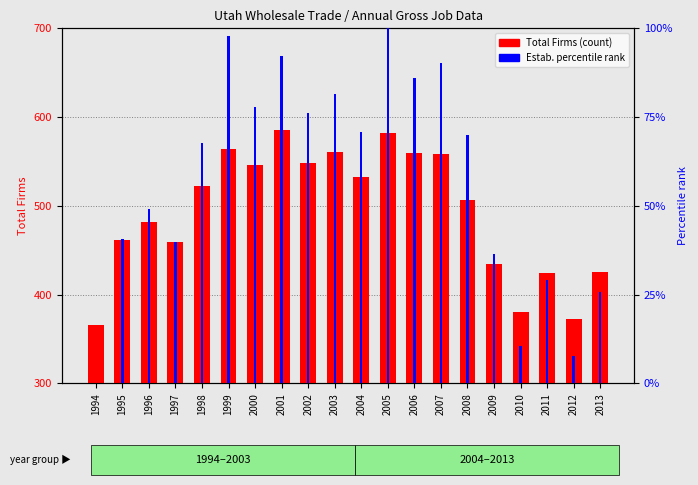

What is the value of the Percentile rank (establishments) bar at the 4th from the left?

39.8